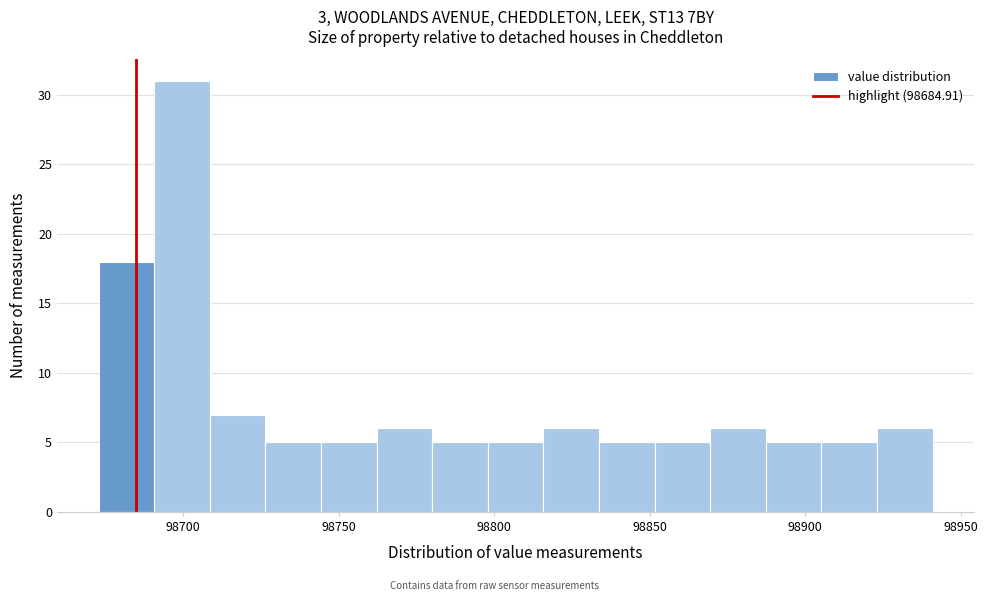

Read against the x-axis, roughly where is the centre of the tallest bar?

98700